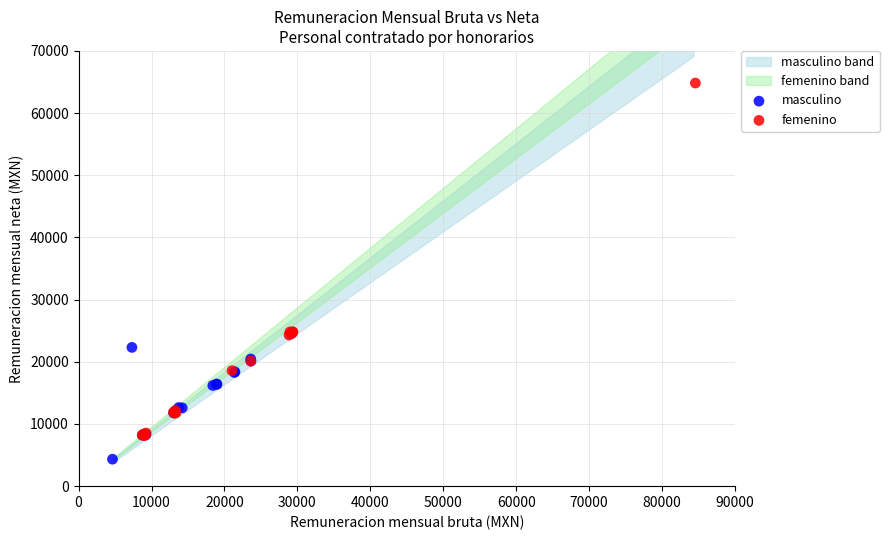

Which series contains the highest Y value?

femenino